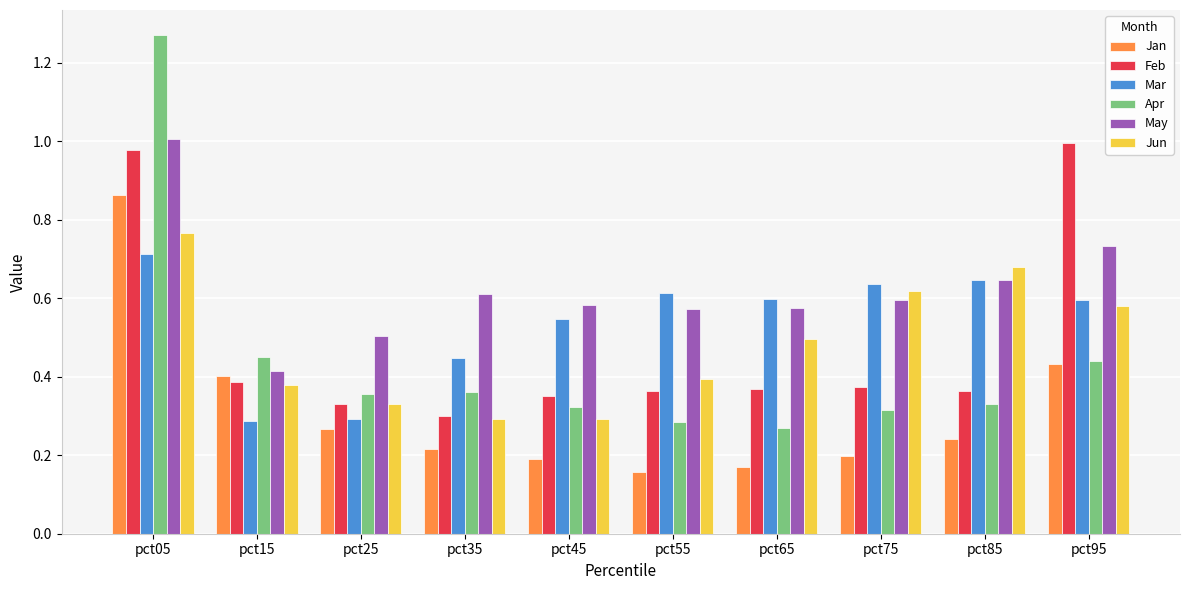

Does the chart contain stacked bars?

No